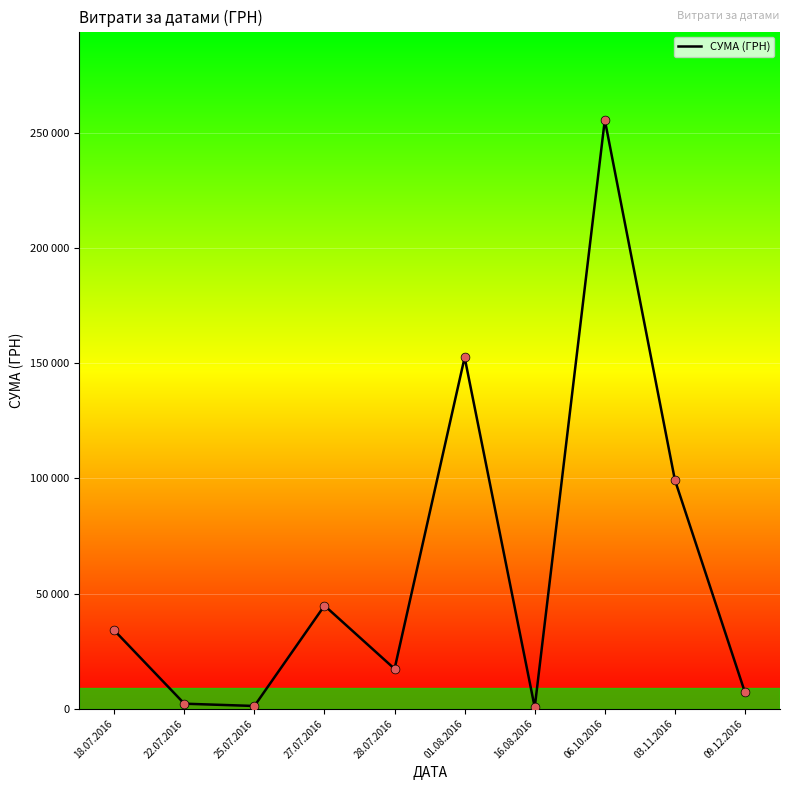

Approximately how many times larger is the value at 22.07.2016 compared to 09.12.2016?

0.3